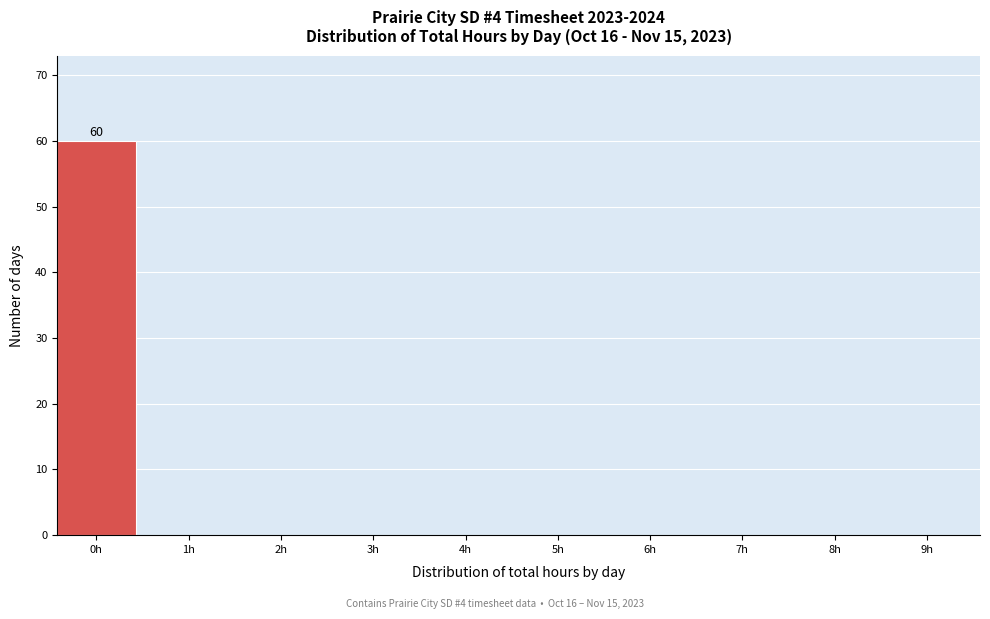

Reading left to right, list all the values displayed in this chart.

0h=60	1h=0	2h=0	3h=0	4h=0	5h=0	6h=0	7h=0	8h=0	9h=0